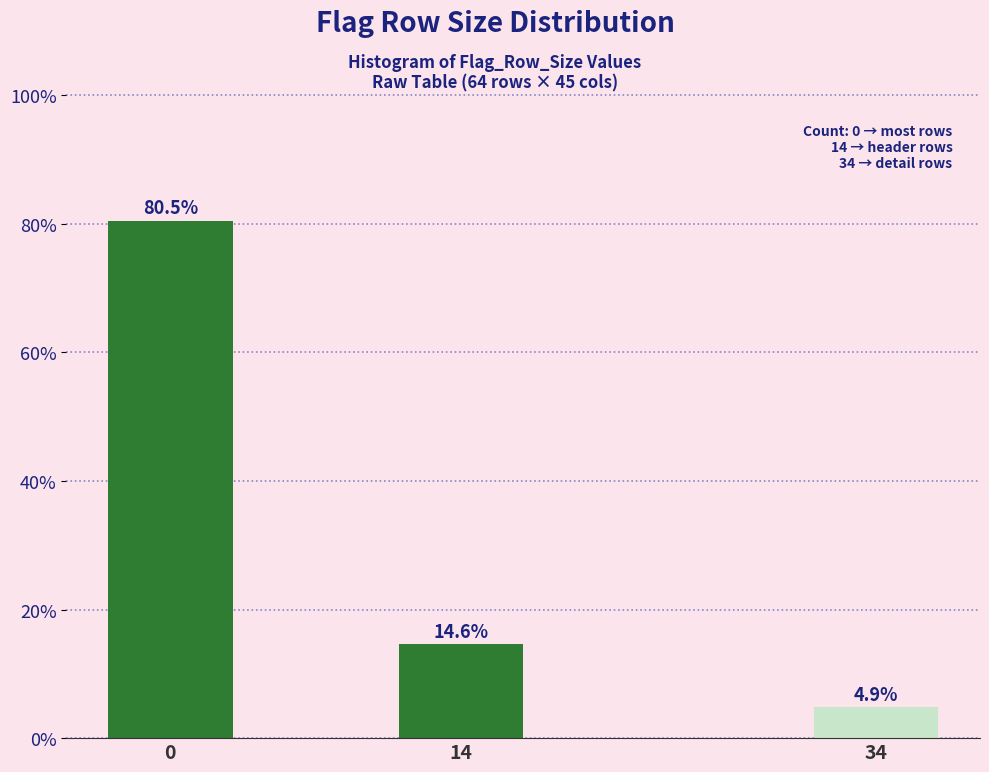

Reading left to right, transcribe all the data shown in this chart.

0=80.5	14=14.6	34=4.9